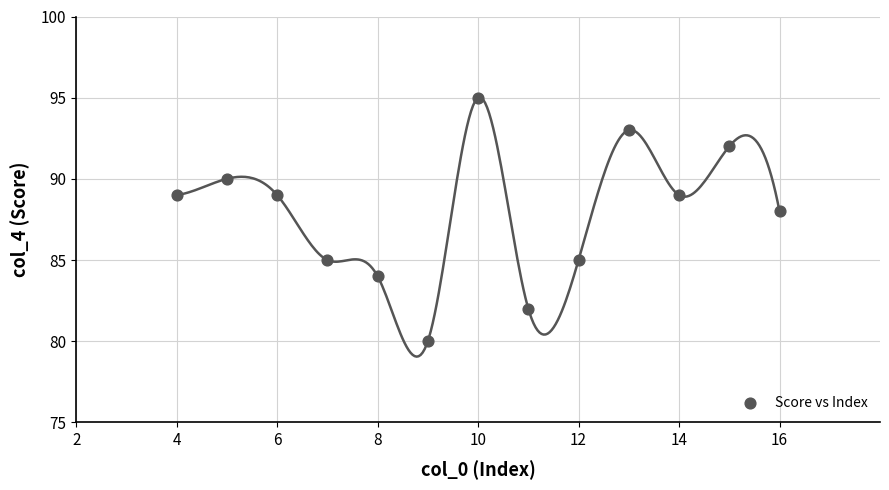

What is the range of Y values (max minus min)?

15